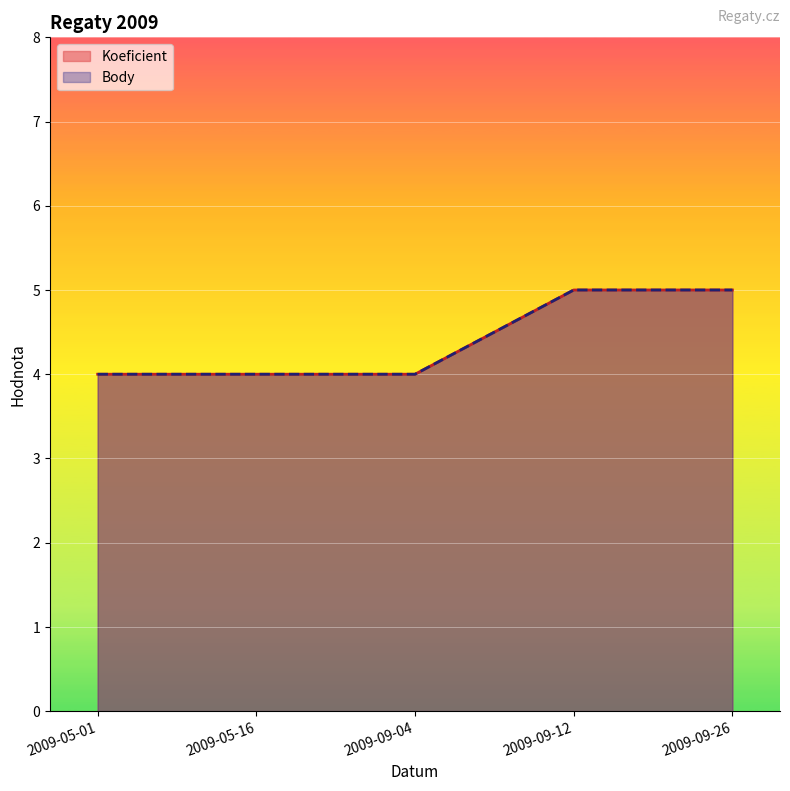

True or false: Body and Koeficient intersect in this chart.

False